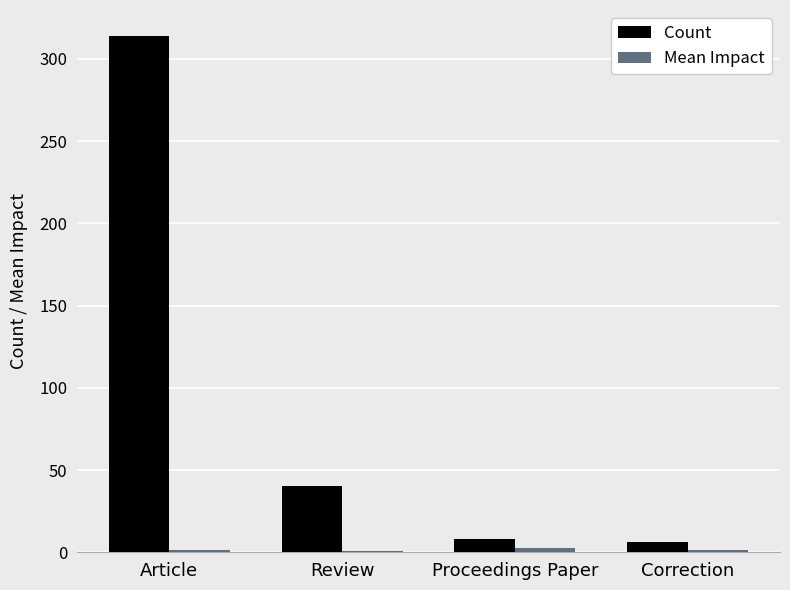

The Count series shows 40.0 at Review. True or false?

True